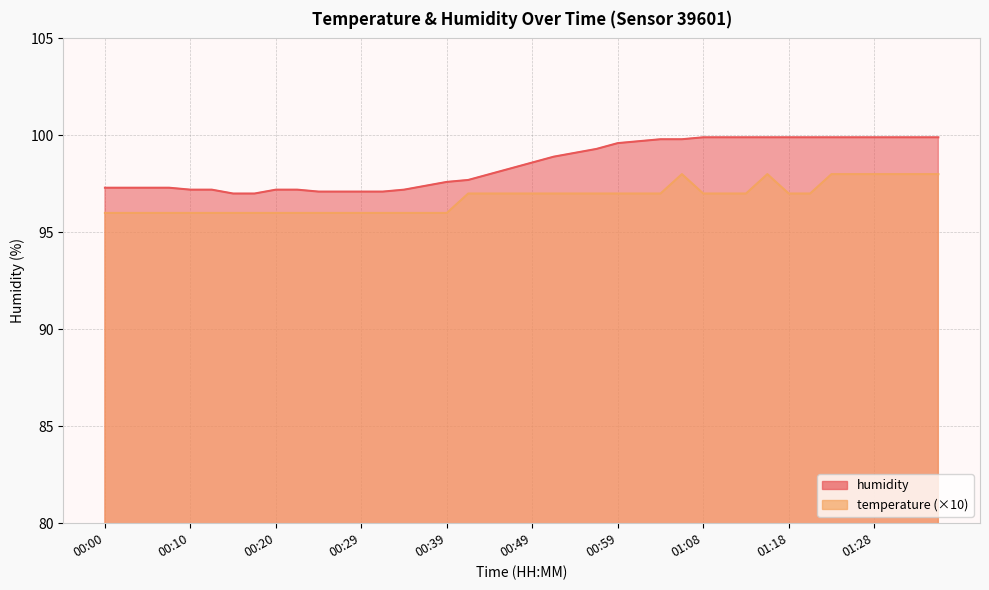

How many data points in temperature are above 97?

8